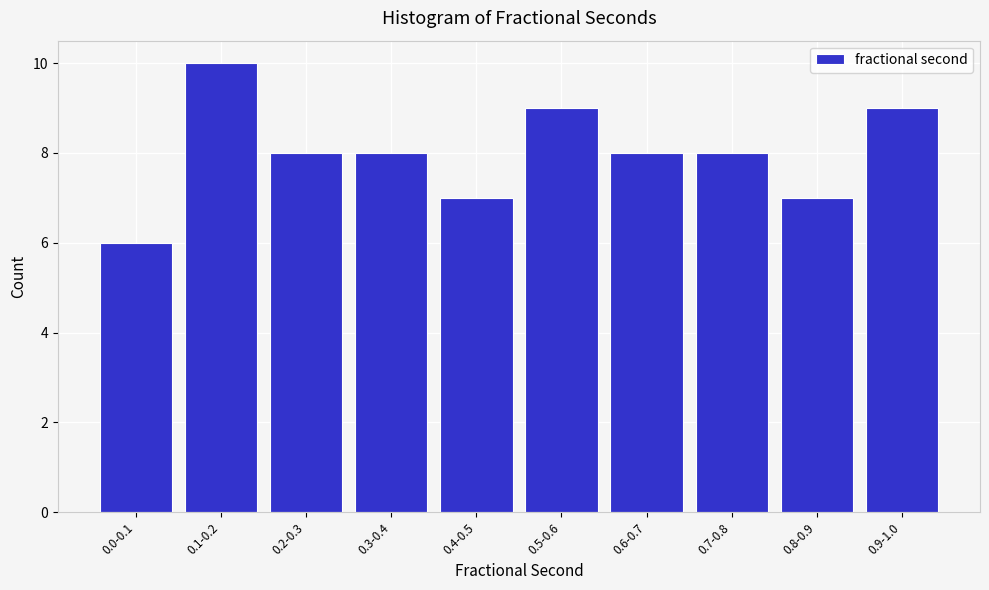

Reading left to right, transcribe all the data shown in this chart.

6	10	8	8	7	9	8	8	7	9